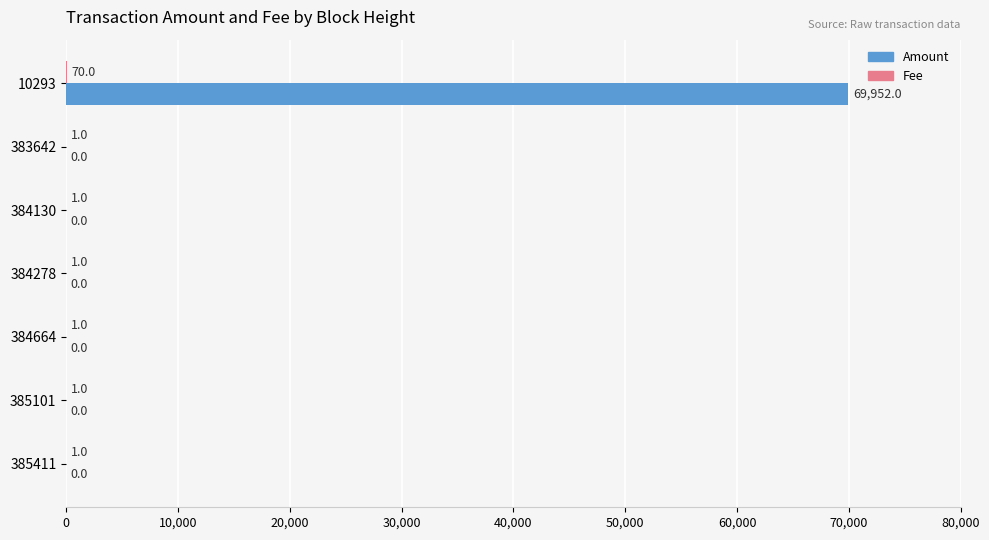

At which category is the sum across all series the highest?

10293